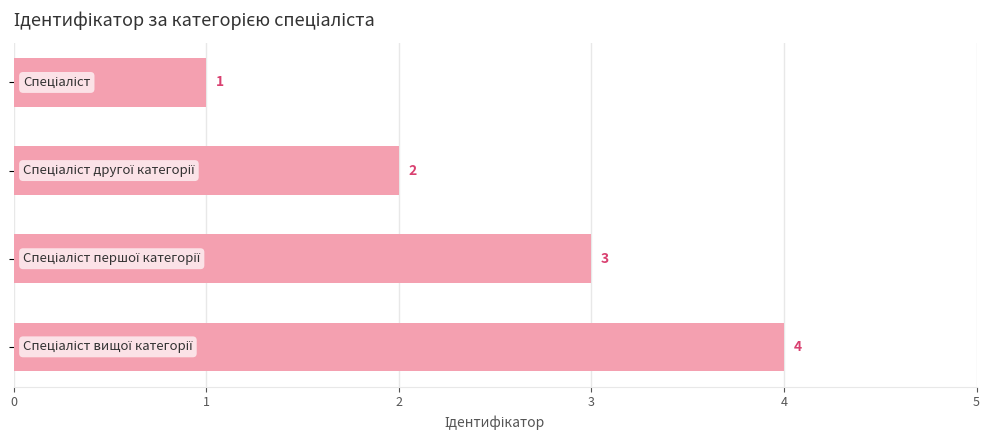

What is the sum of all values?

10